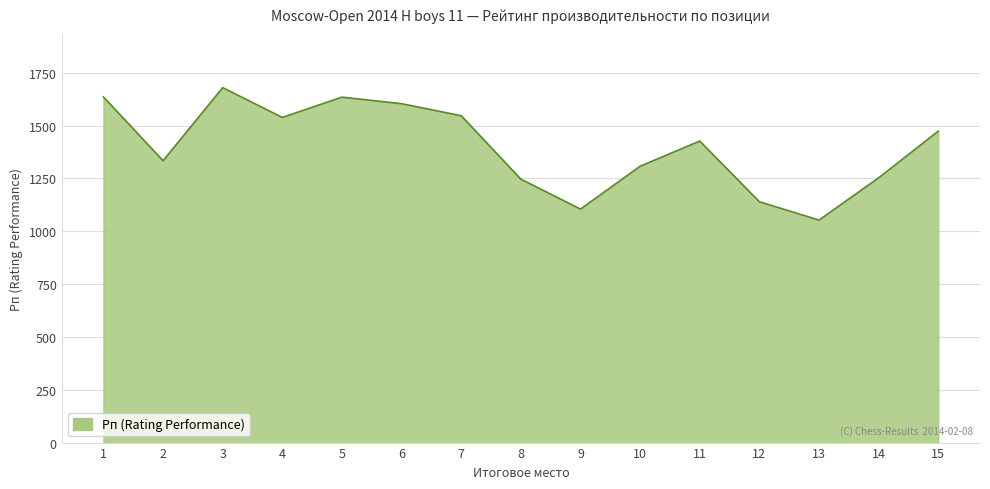

What is the difference between the maximum and minimum values?

627